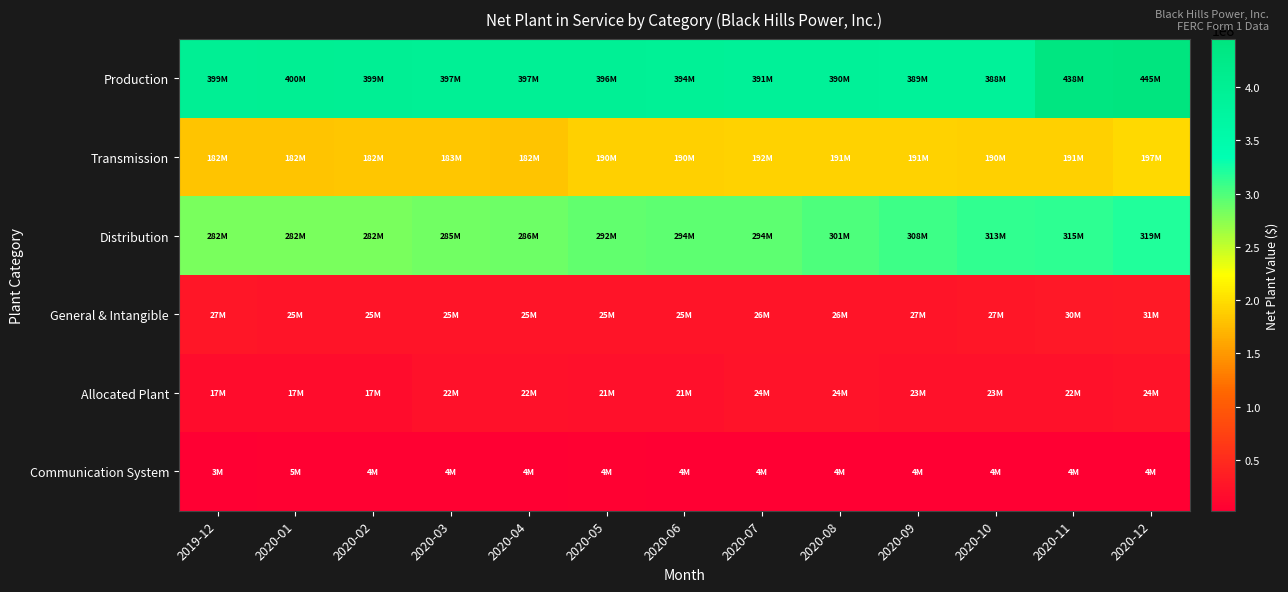

What is the total value across all series at 2020-10?

945169326.8